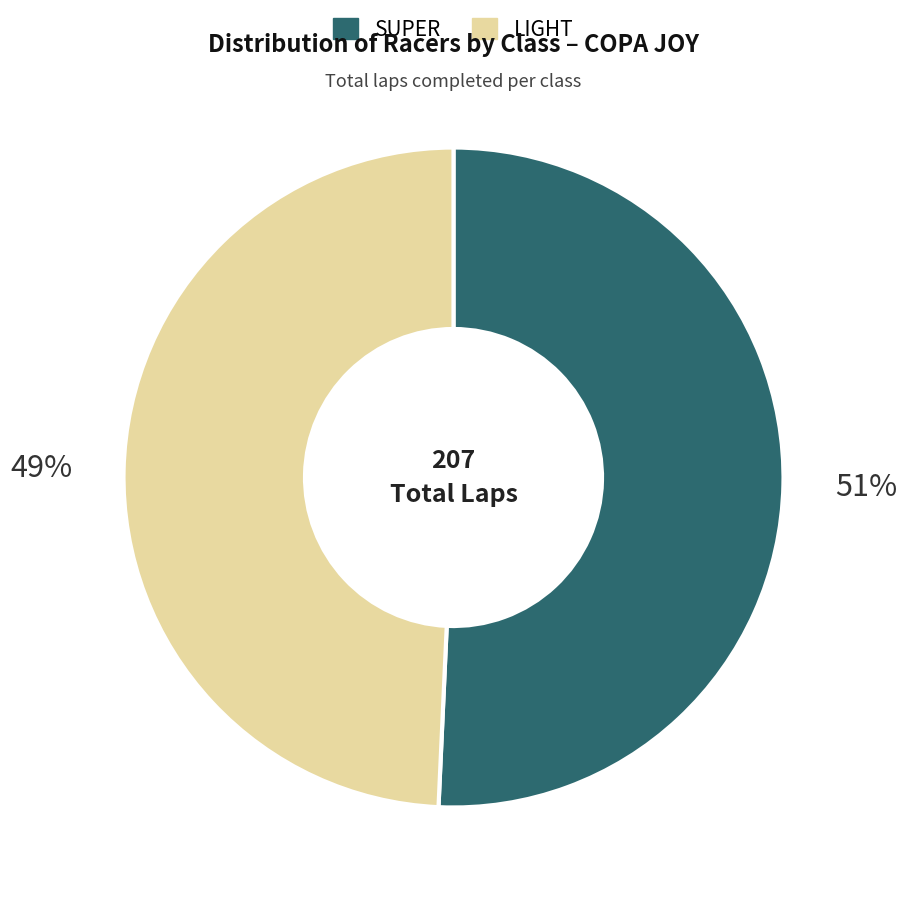

What is the majority slice?

SUPER